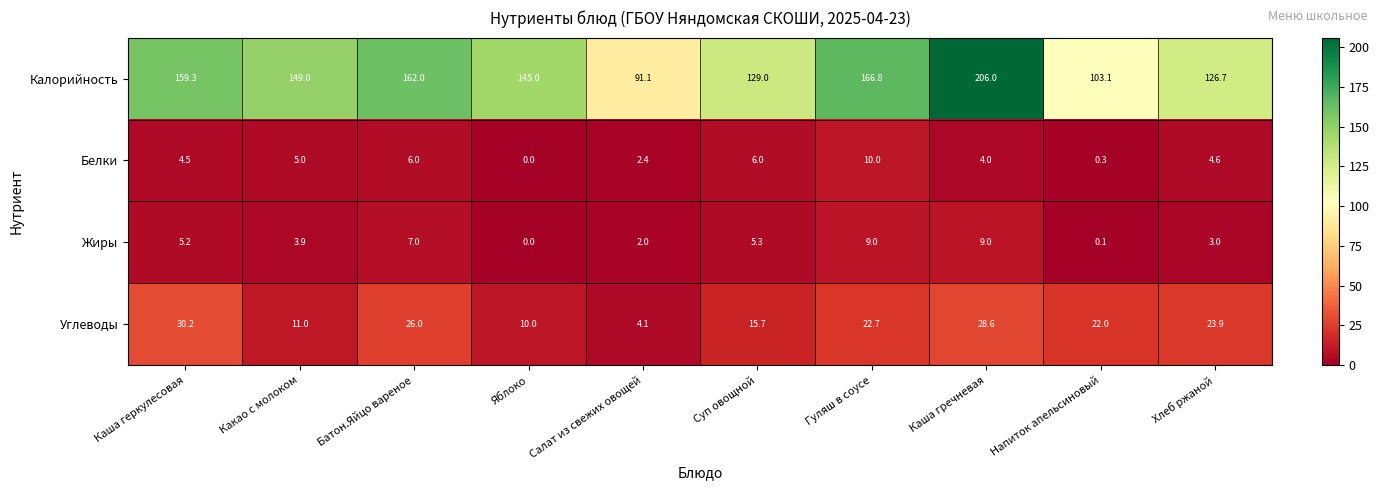

Which series has the largest total across all categories?

Калорийность